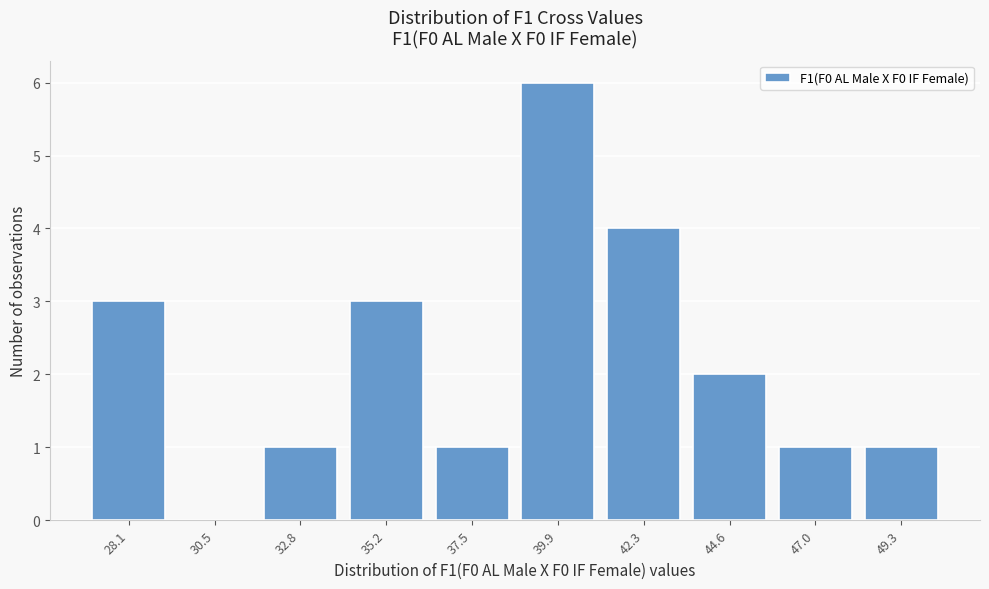

Reading left to right, transcribe all the data shown in this chart.

28.1=3	30.5=0	32.8=1	35.2=3	37.5=1	39.9=6	42.3=4	44.6=2	47.0=1	49.3=1